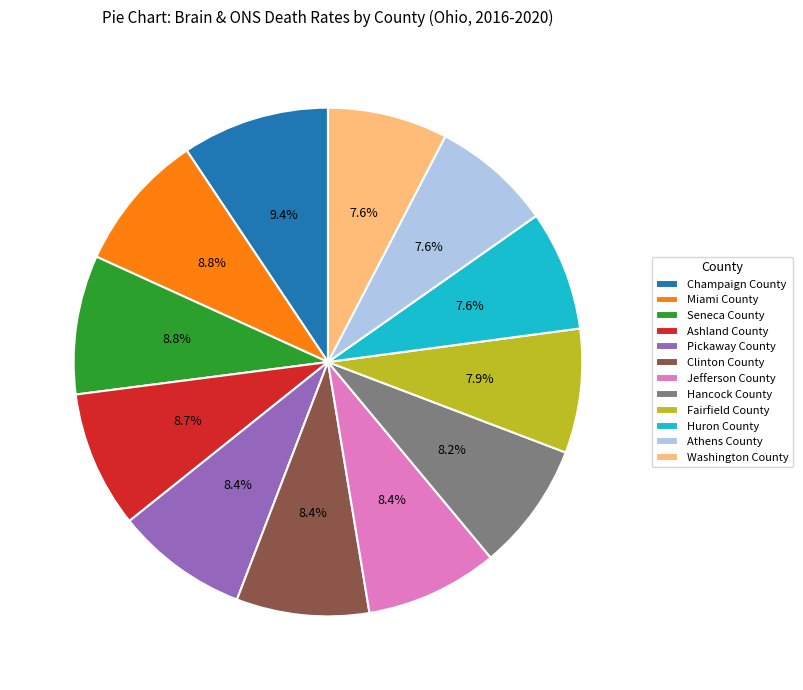

To the nearest percent, what percentage of the pie is Athens County?

8%